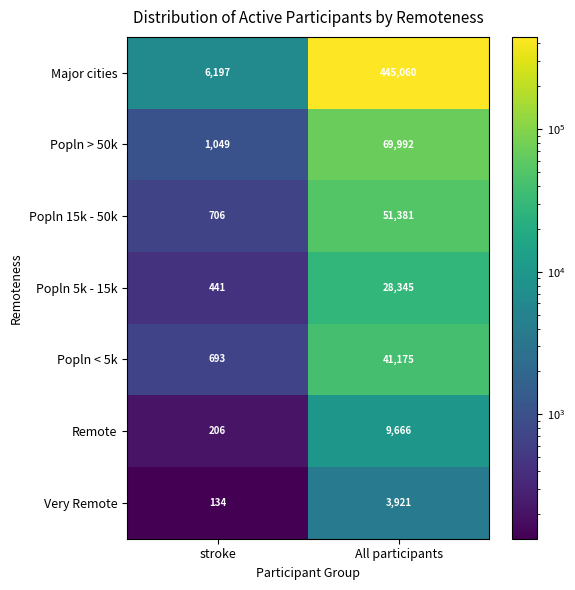

What is the spread (max minus min) of values at stroke?

6063